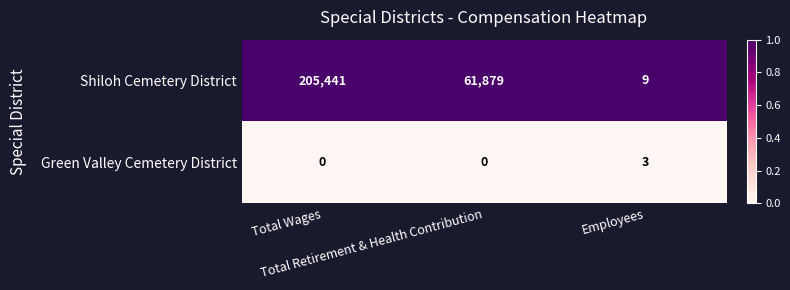

Which series changed the most between Total Wages and Employees?

Shiloh Cemetery District